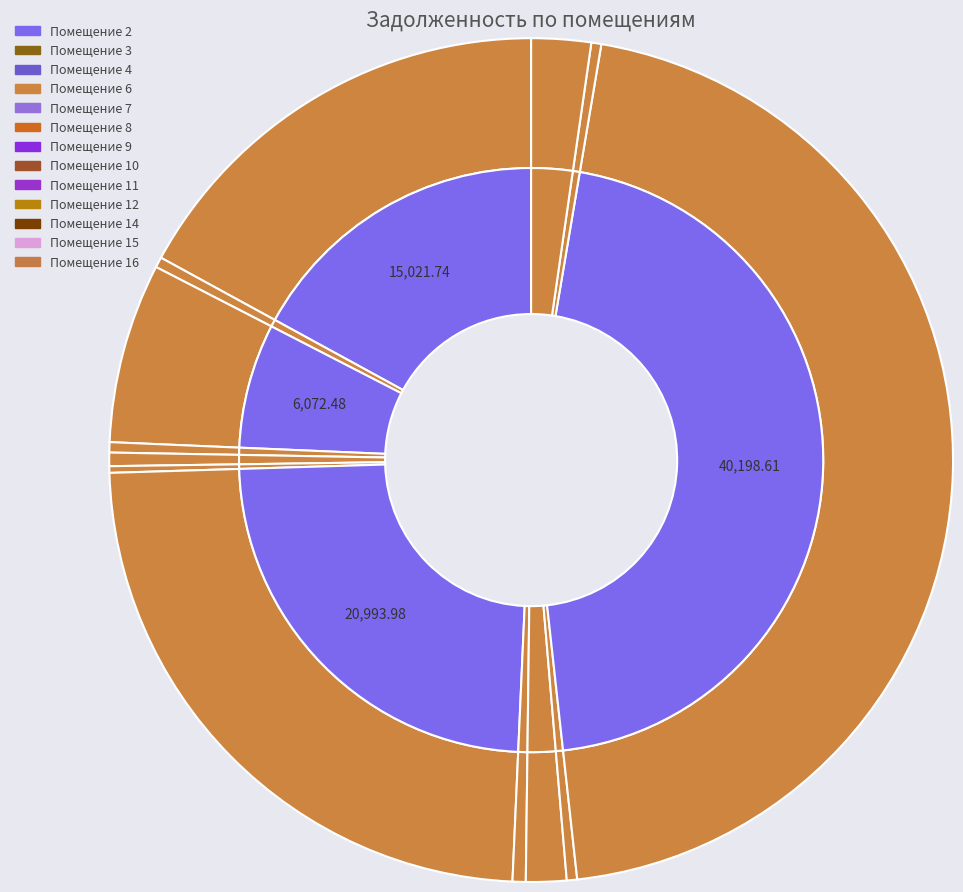

Approximately how many times larger is the value at 12 compared to 10?

0.8